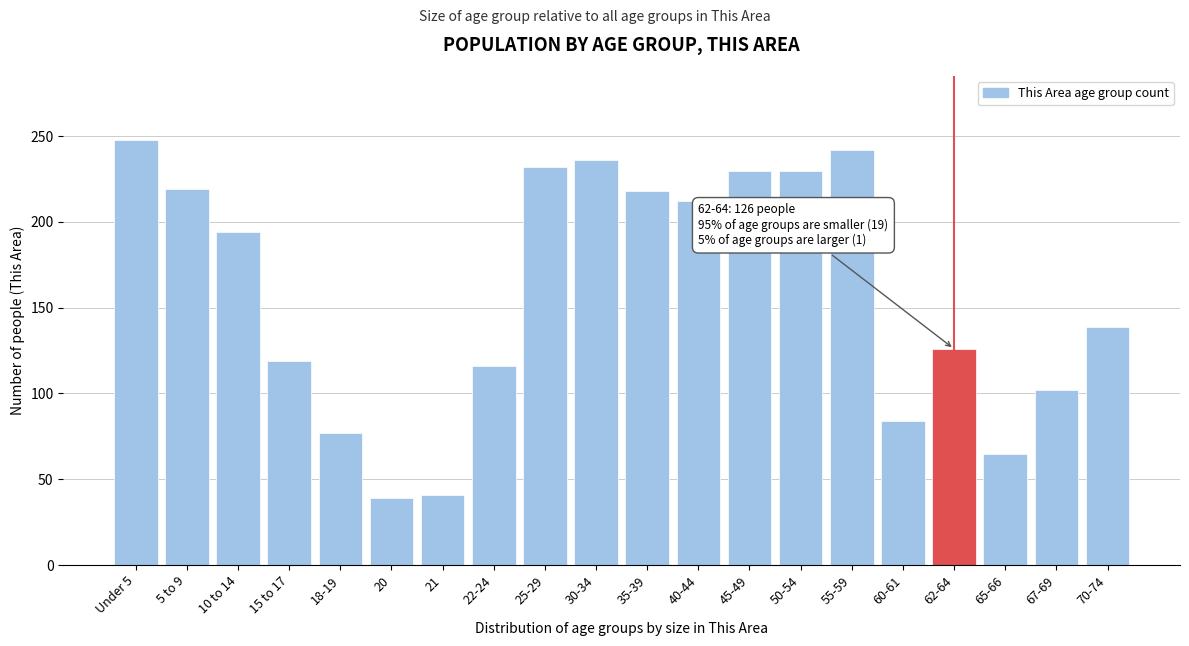

True or false: the data shows 46 at 18-19.

False